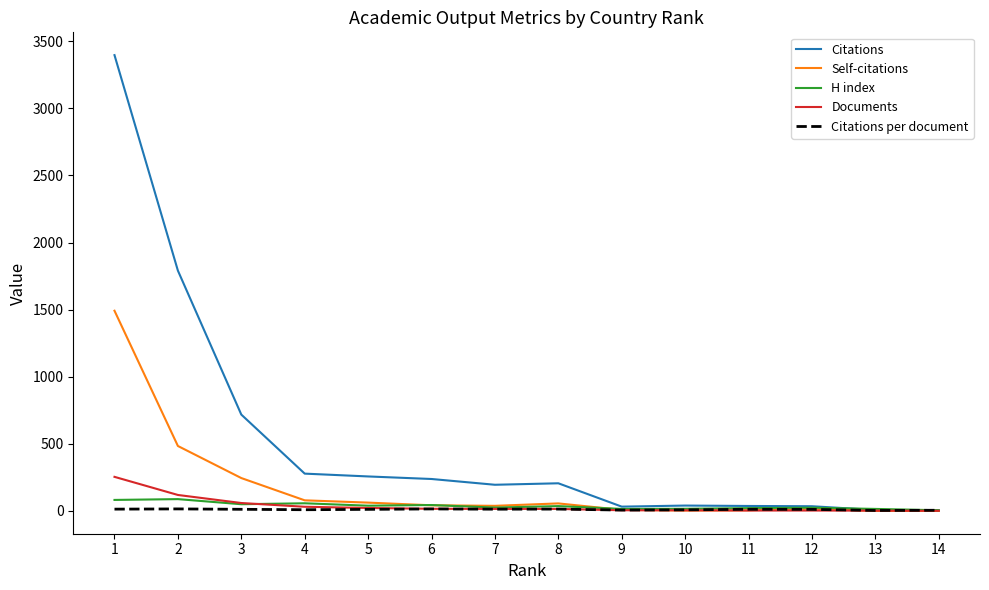

Between 3 and 12, which series saw the biggest shift?

Citations